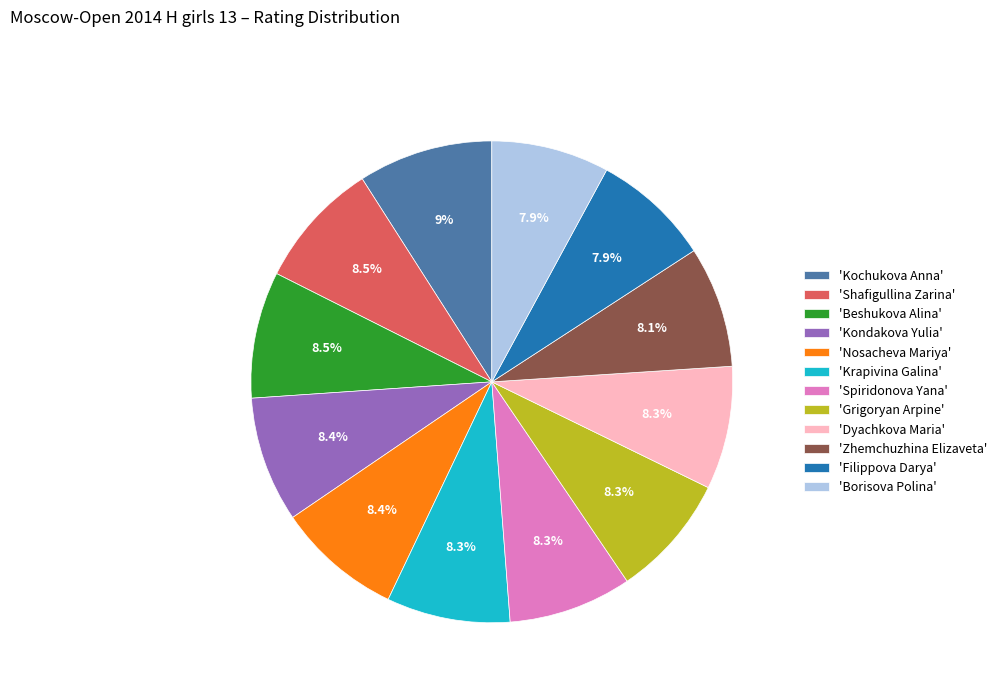

What is the ratio of the value at 'Filippova Darya' to the value at 'Grigoryan Arpine'?

1.0